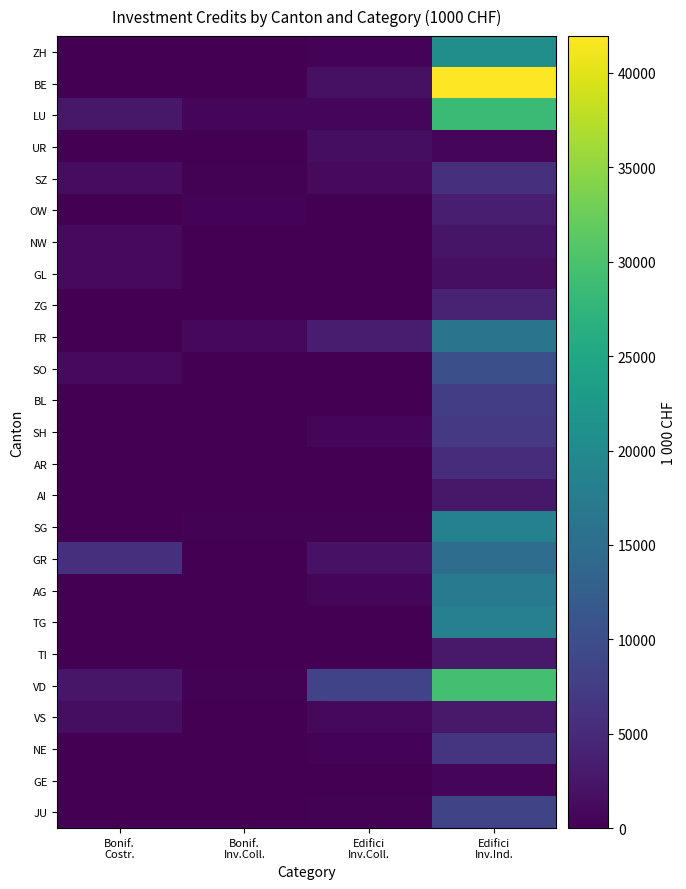

At which category does the chart reach its minimum across all series?

Bonif.
Costr.